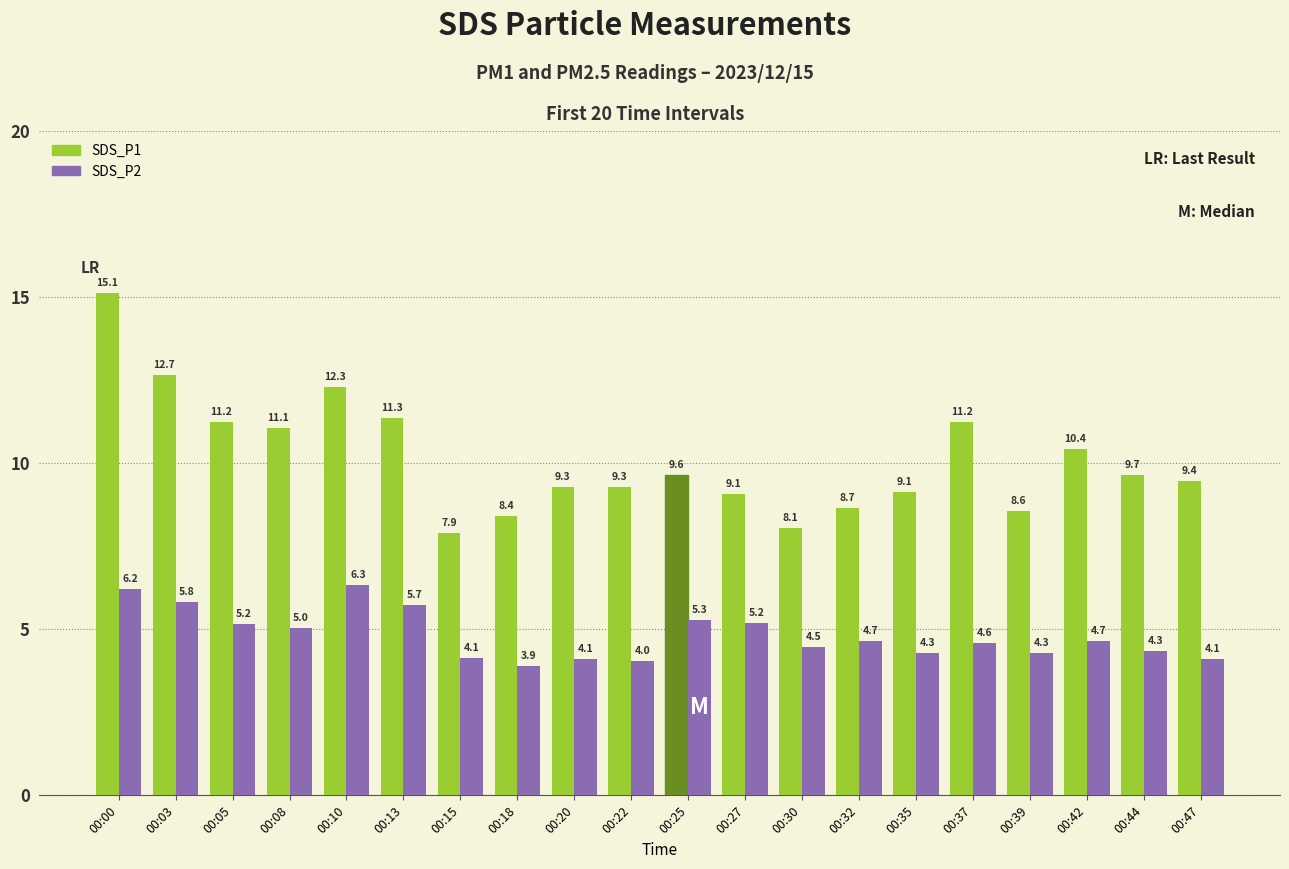

Rank the series by their maximum value, from highest to lowest.

SDS_P1, SDS_P2